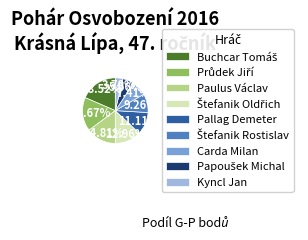

To the nearest percent, what is the difference between the largest and smallest slice percentages?

15%